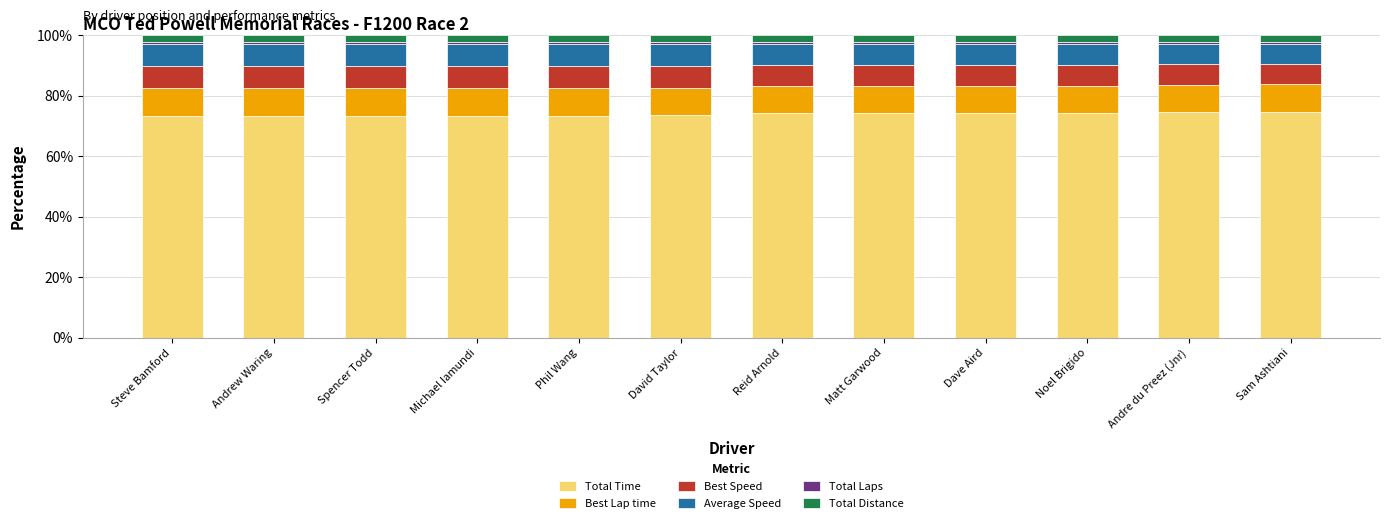

The Total Time series shows 17.4 at Phil Wang. True or false?

False